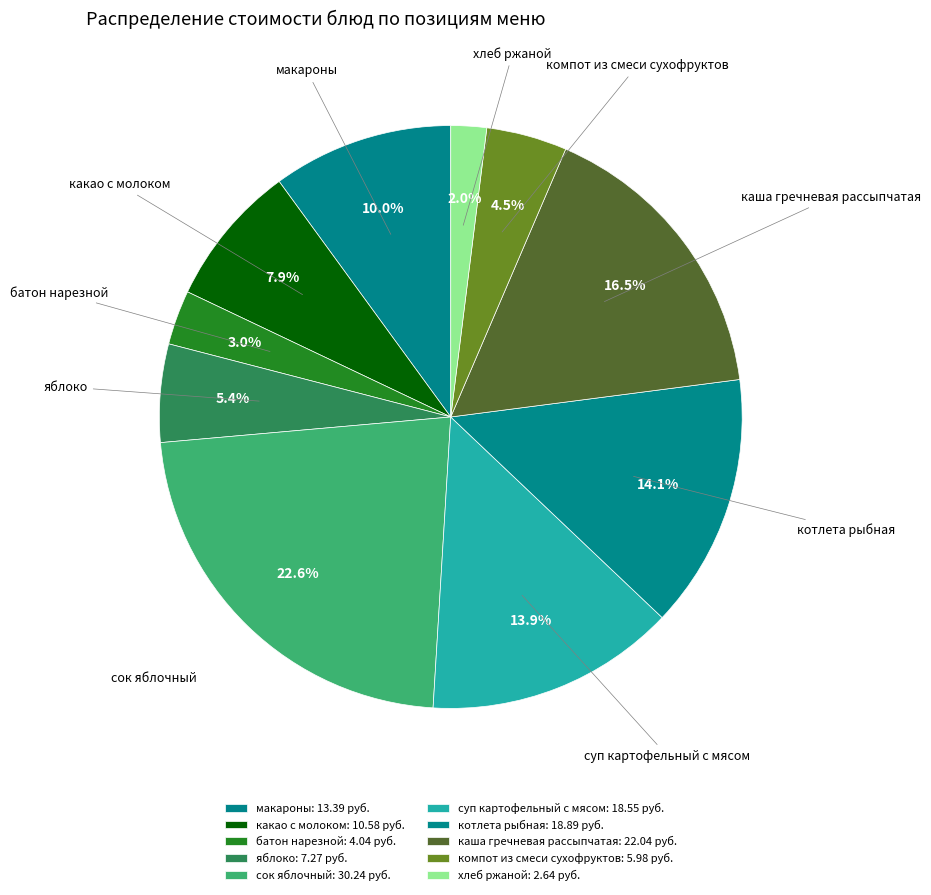

How many segments does this pie chart have?

10